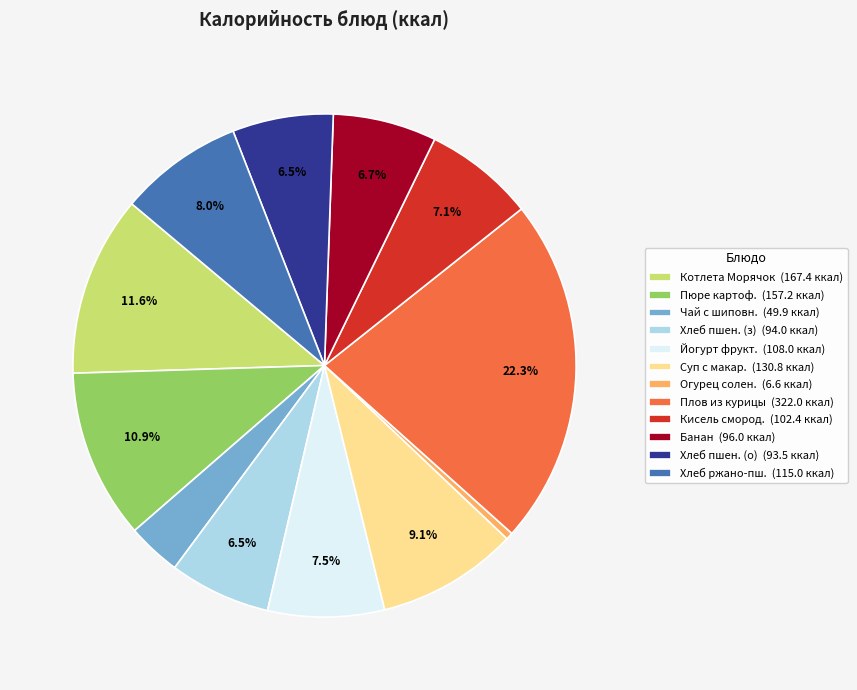

Is there any slice that represents more than half of the pie?

No